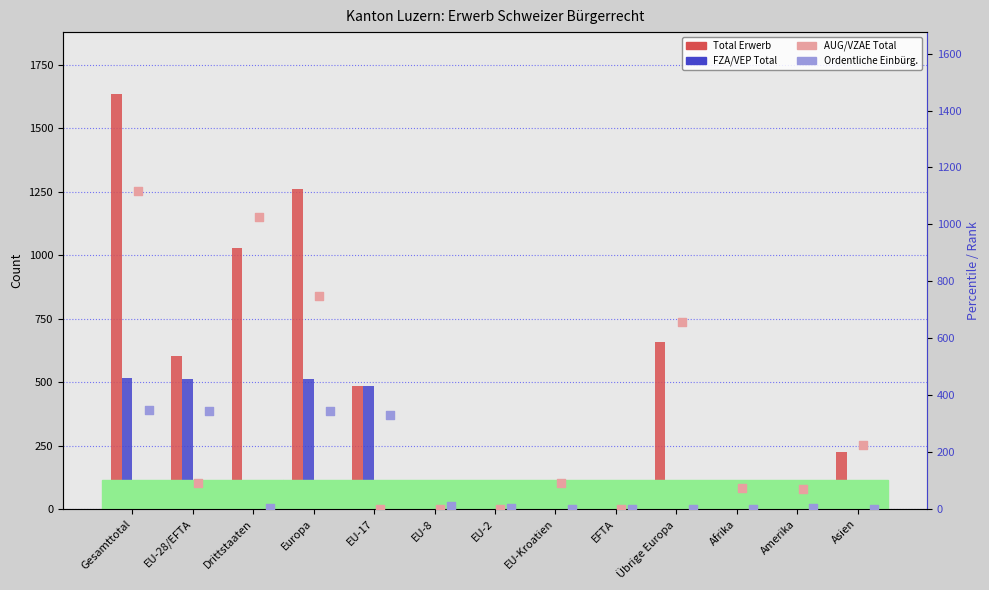

At which category is the sum across all series the highest?

Gesamttotal